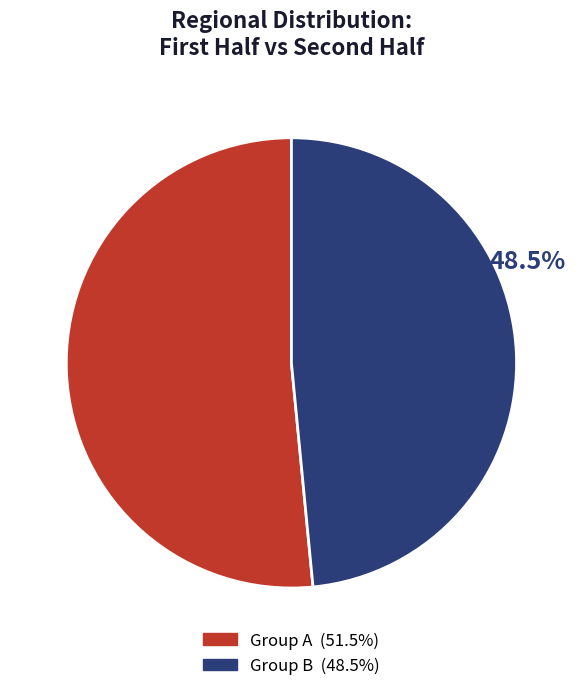

Is there any slice that represents more than half of the pie?

Yes